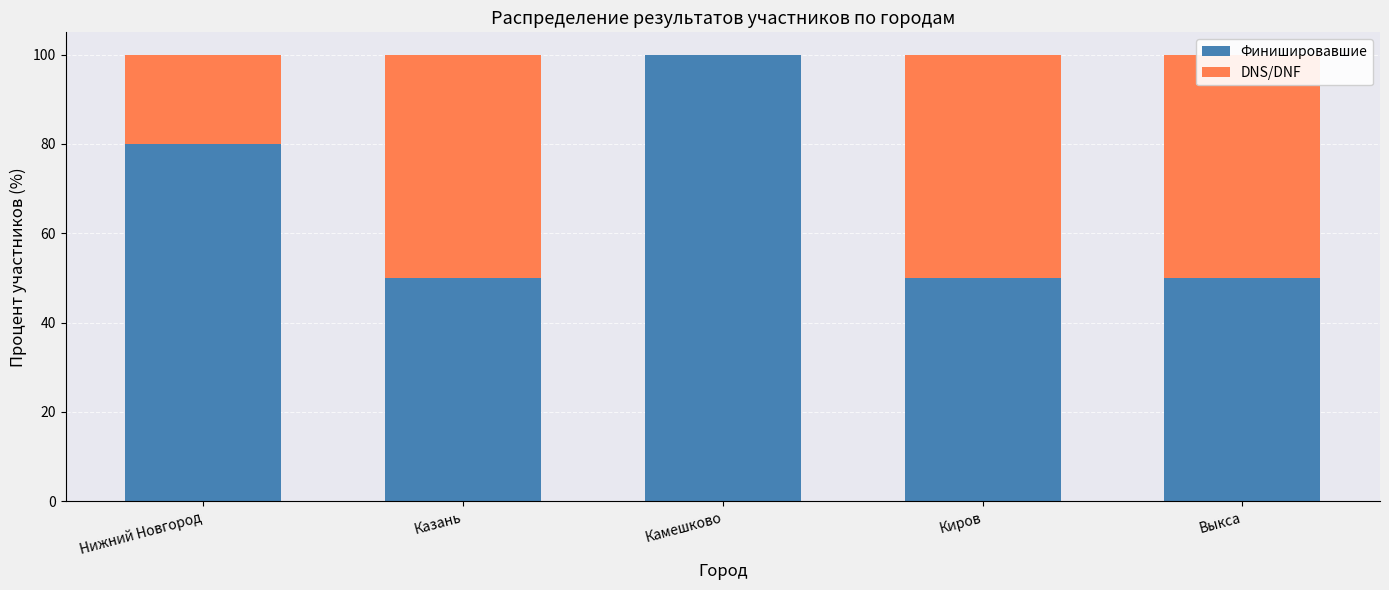

What is the value of the Финишировавшие bar at the 5th from the left?

50